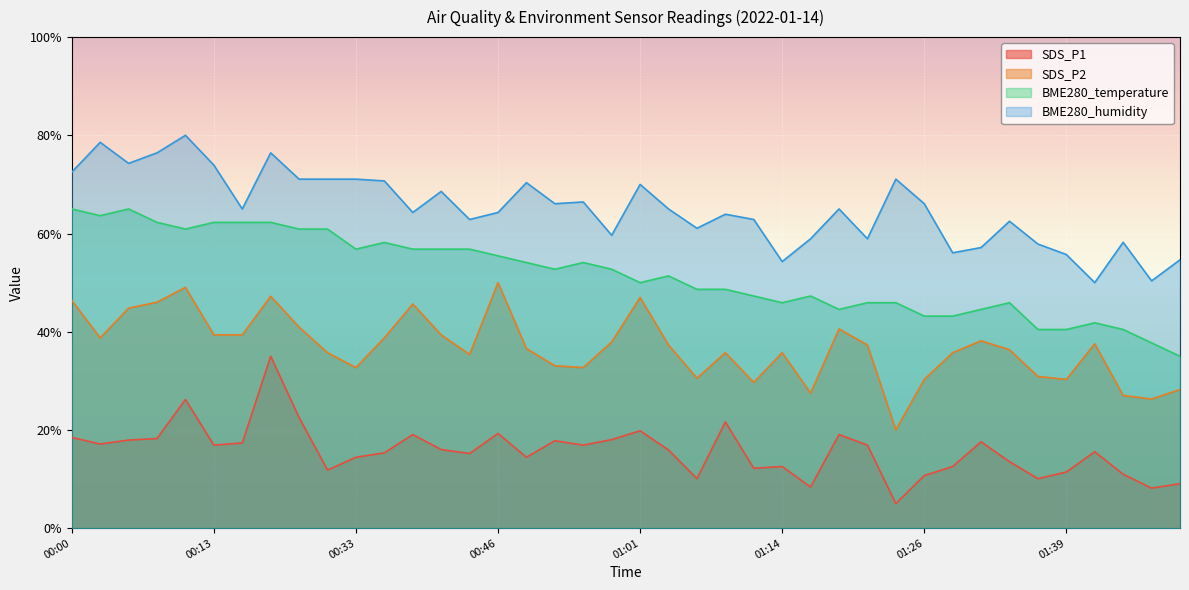

What is the label of the 13th point from the right?

01:19